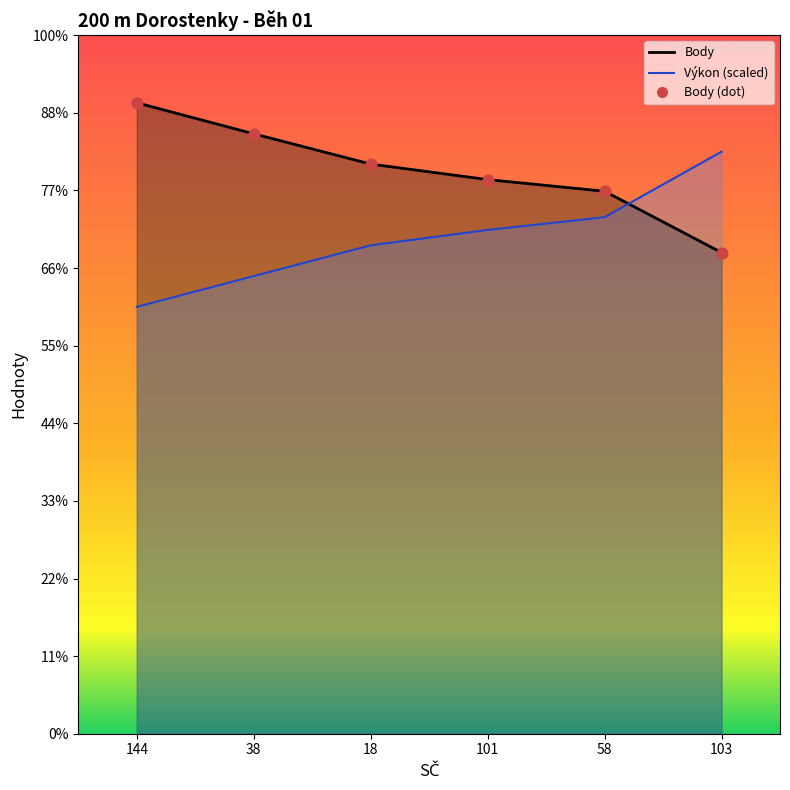

Is the value of Body at 58 greater than the value of Výkon at 18?

Yes